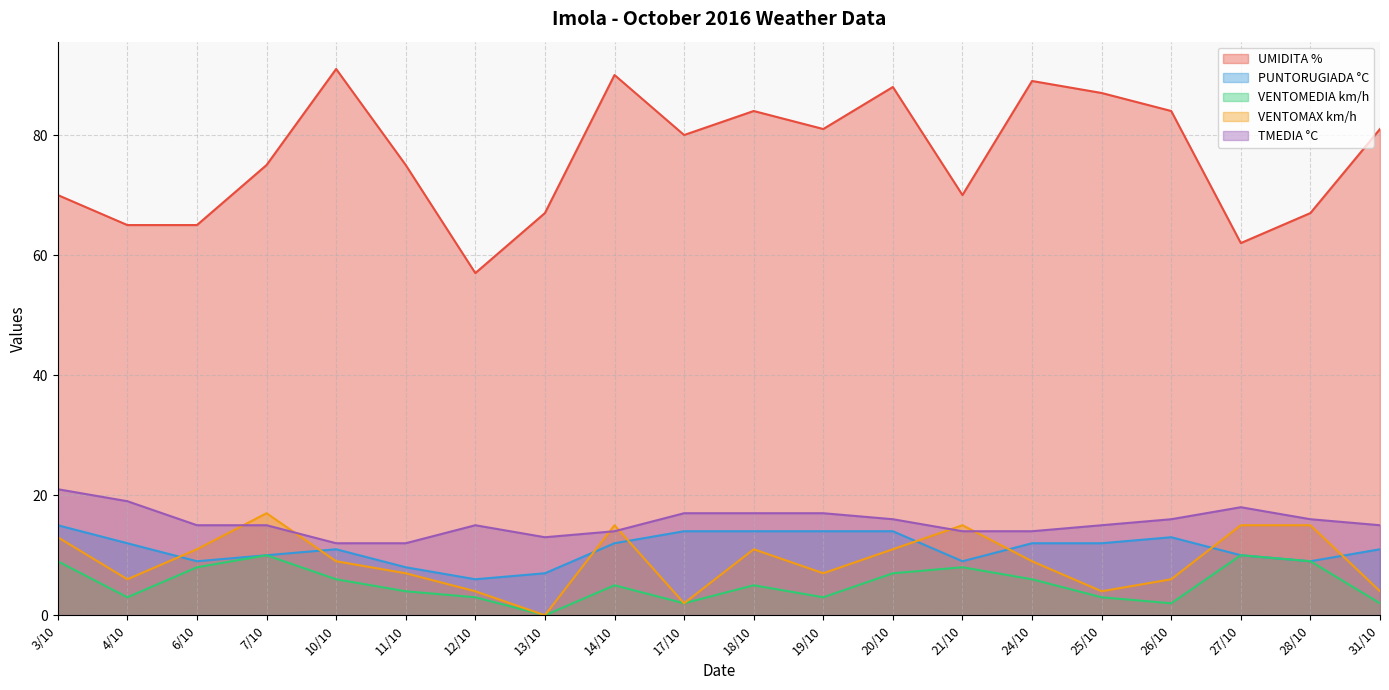

How many lines are shown in the chart?

5